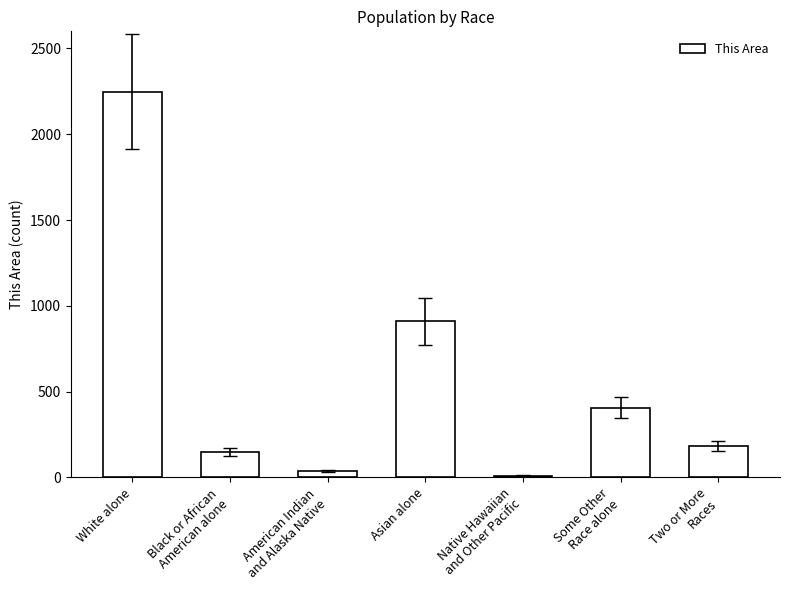

At which label does the data first exceed 182?

White alone